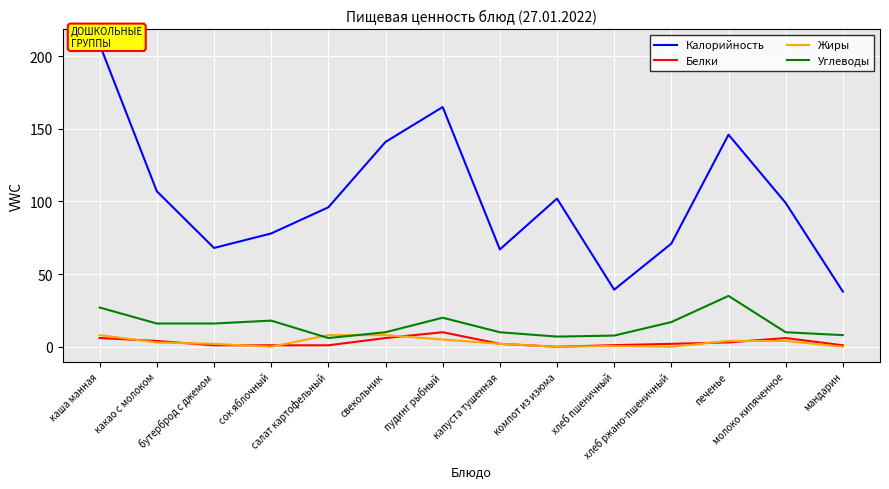

Which category has the lowest value in the Жиры series?

сок яблочный